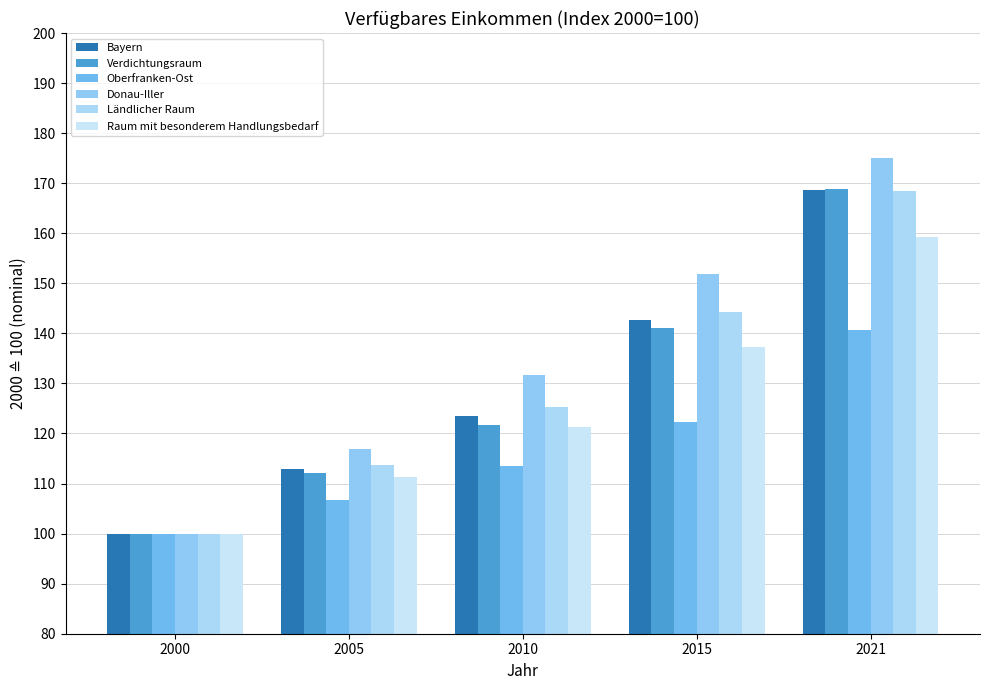

Count the number of categories in the chart.

5